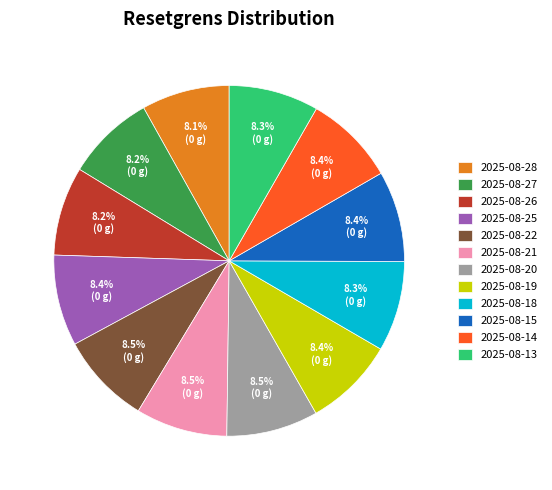

How many slices are in this pie chart?

12